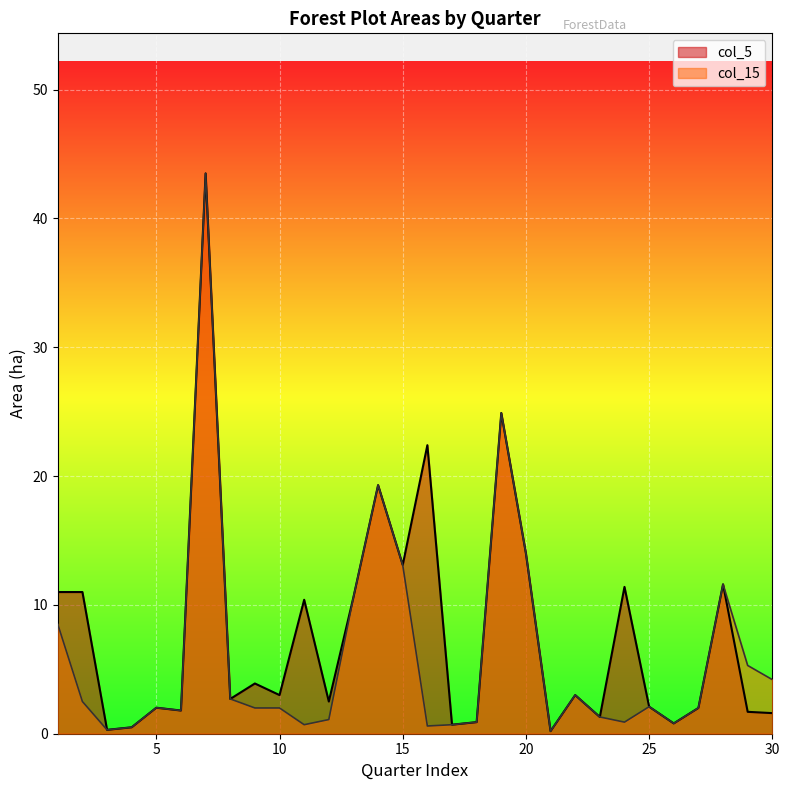

Which category has the highest value across all series?

7